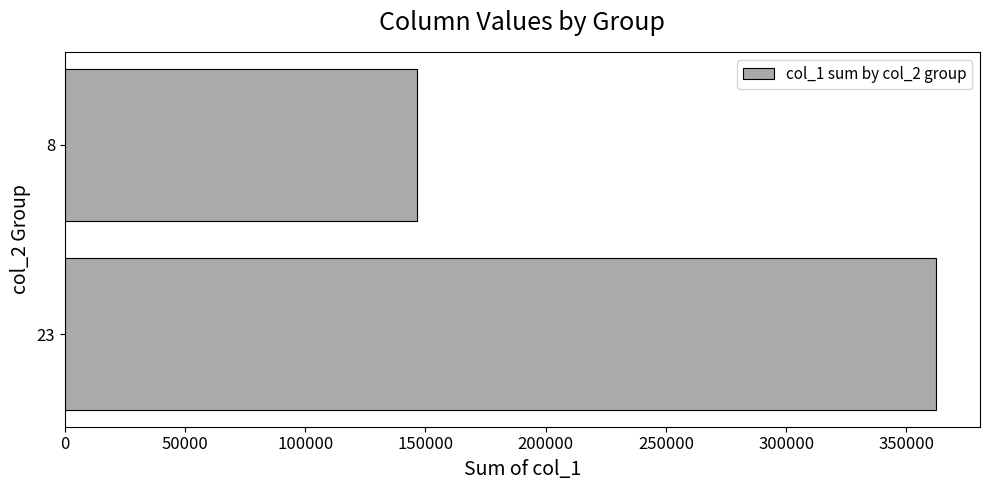

Reading bottom to top, transcribe all the data shown in this chart.

362480	146640